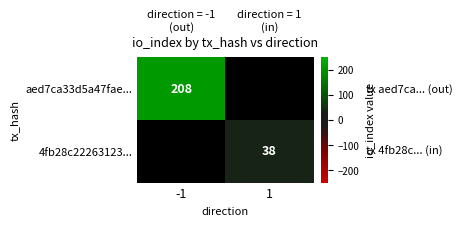

True or false: aed7ca33d5a47fae... has a value of 279 at -1.

False